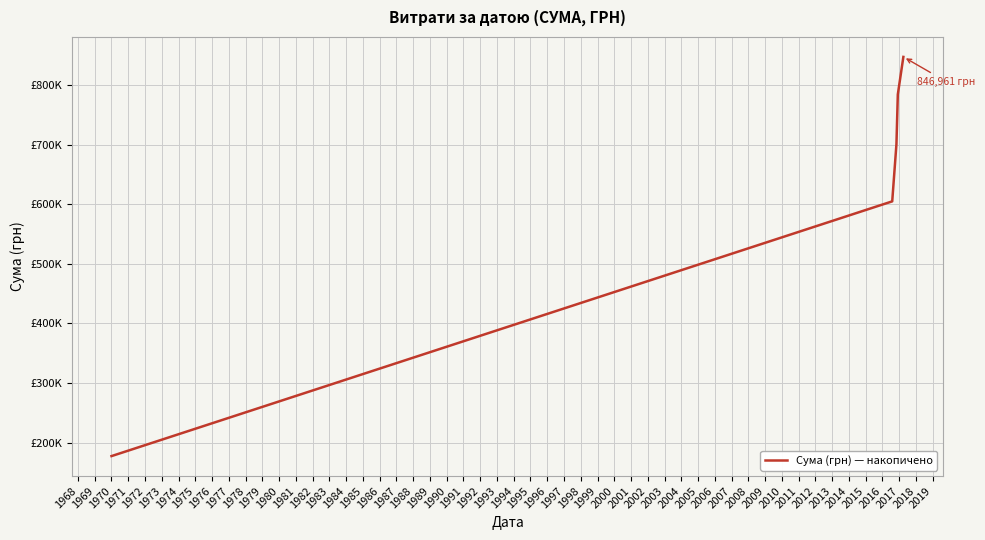

Reading left to right, extract all data points from this chart.

177429.9	604682.6	700604.8	784066.8	846961.2